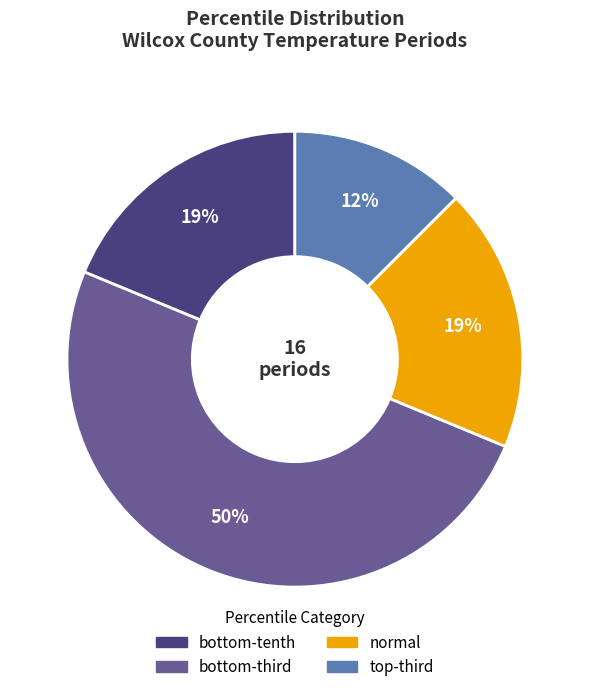

What is the largest slice in the pie chart?

bottom-third